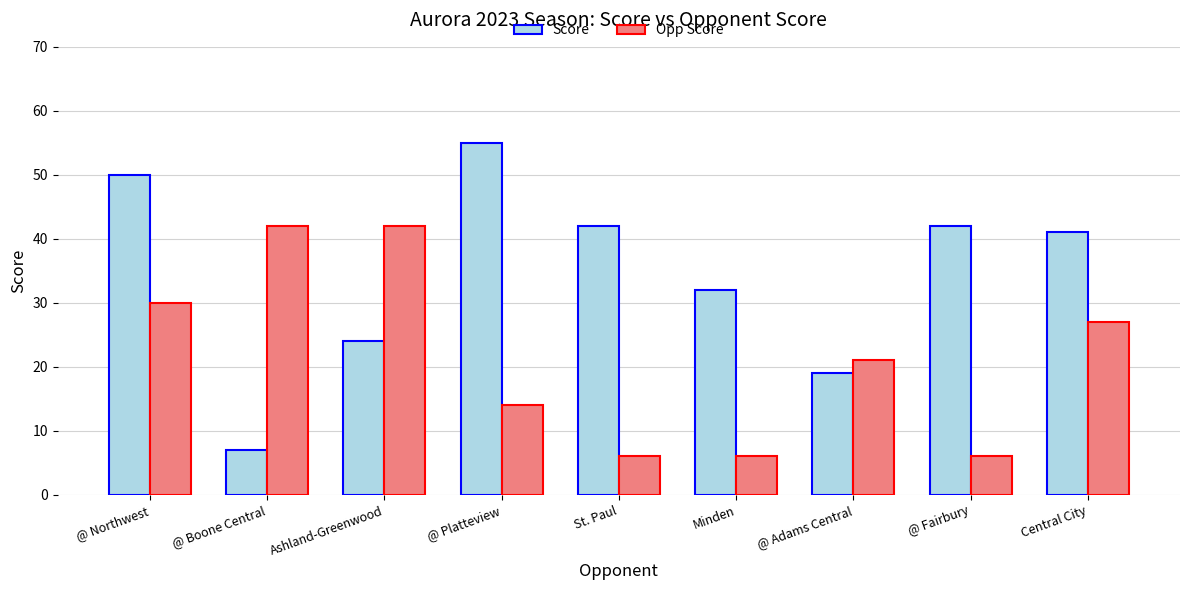

Is the value of Opp Score at @ Northwest greater than the value of Score at Ashland-Greenwood?

Yes